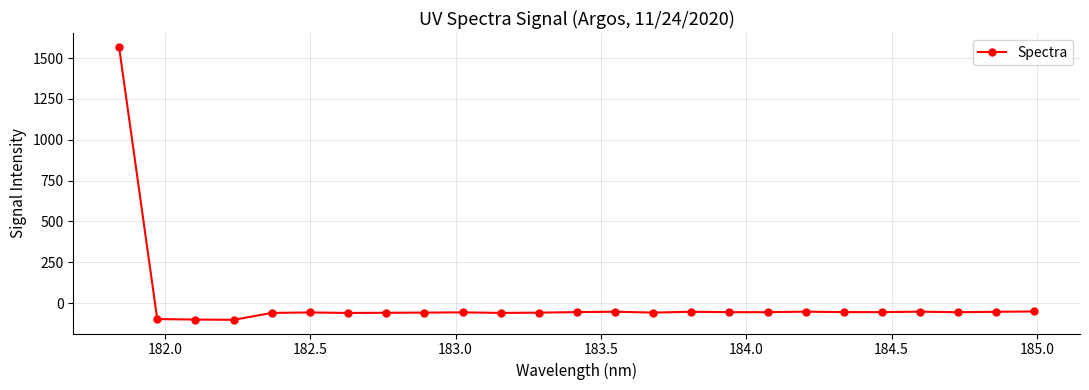

What is the minimum value shown in the chart?

-102.2